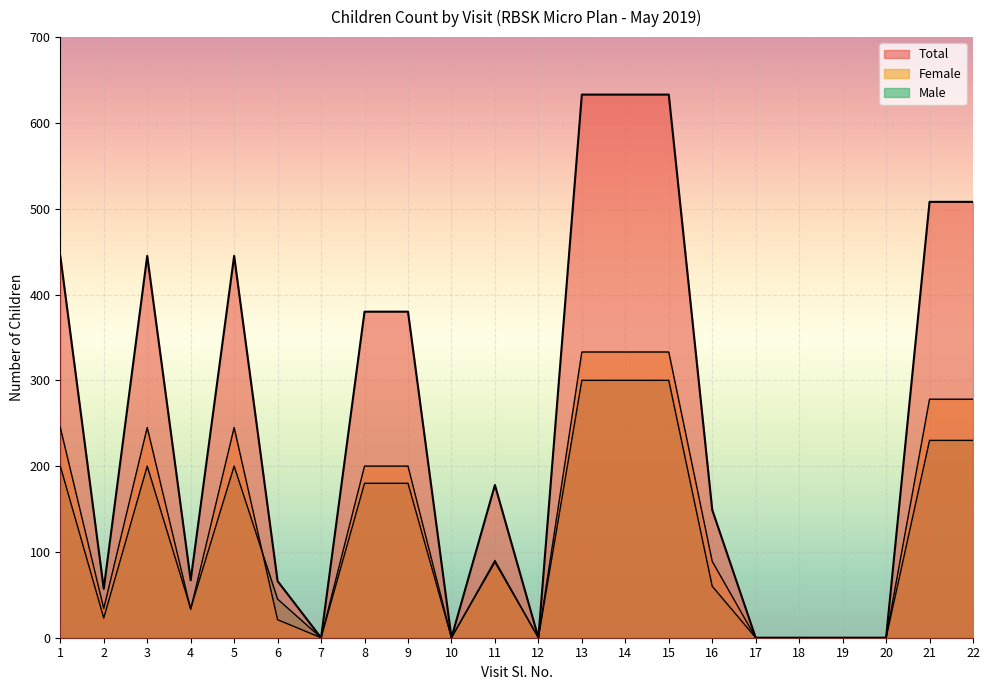

True or false: Female has a value of -227 at 18.

False